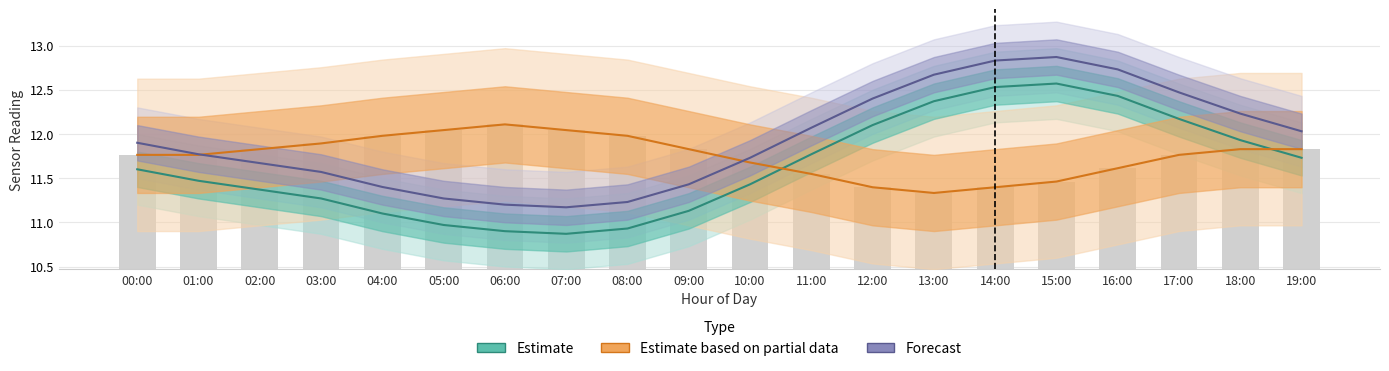

What is the sum of the Estimate based on partial data values at 17:00 and 03:00?

23.7